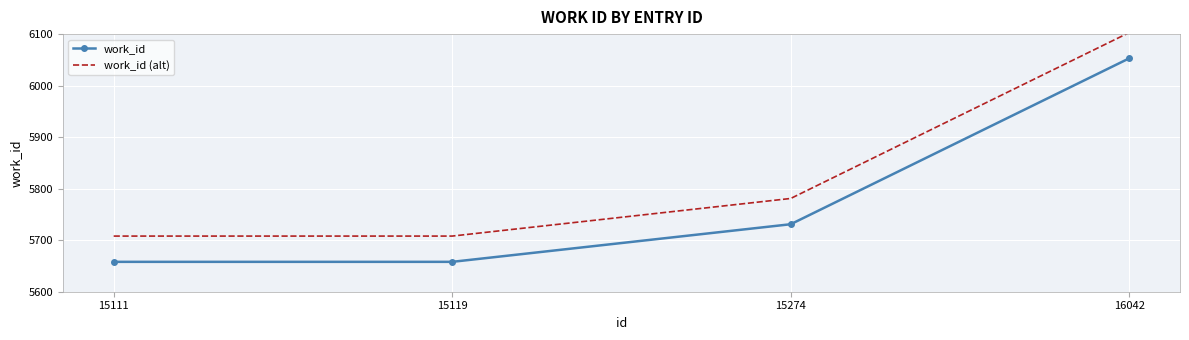

What is the sum of the work_id (alt) values at 15274 and 16042?

11884